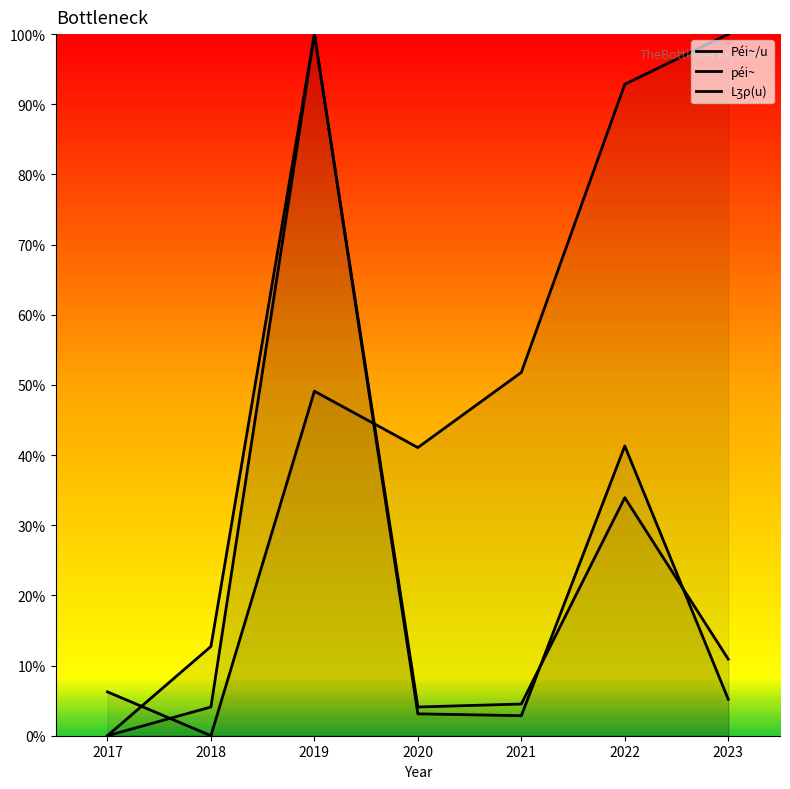

What are all the series names shown in the legend?

Péi~/u, péi~, Lʒρ(u)